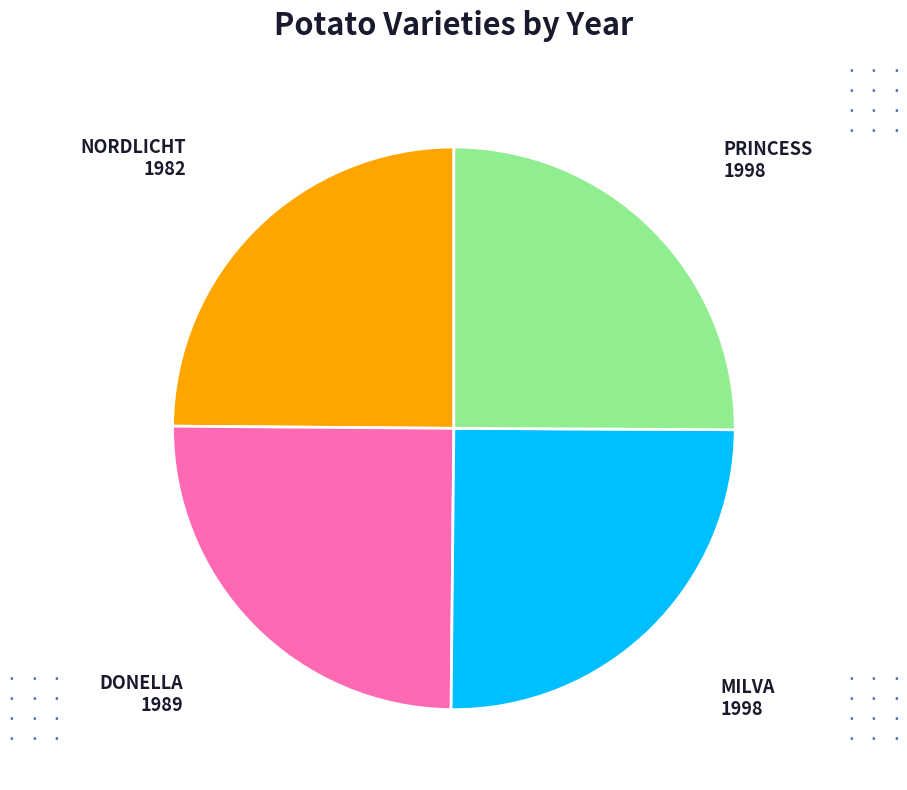

Is there any slice that represents more than half of the pie?

No